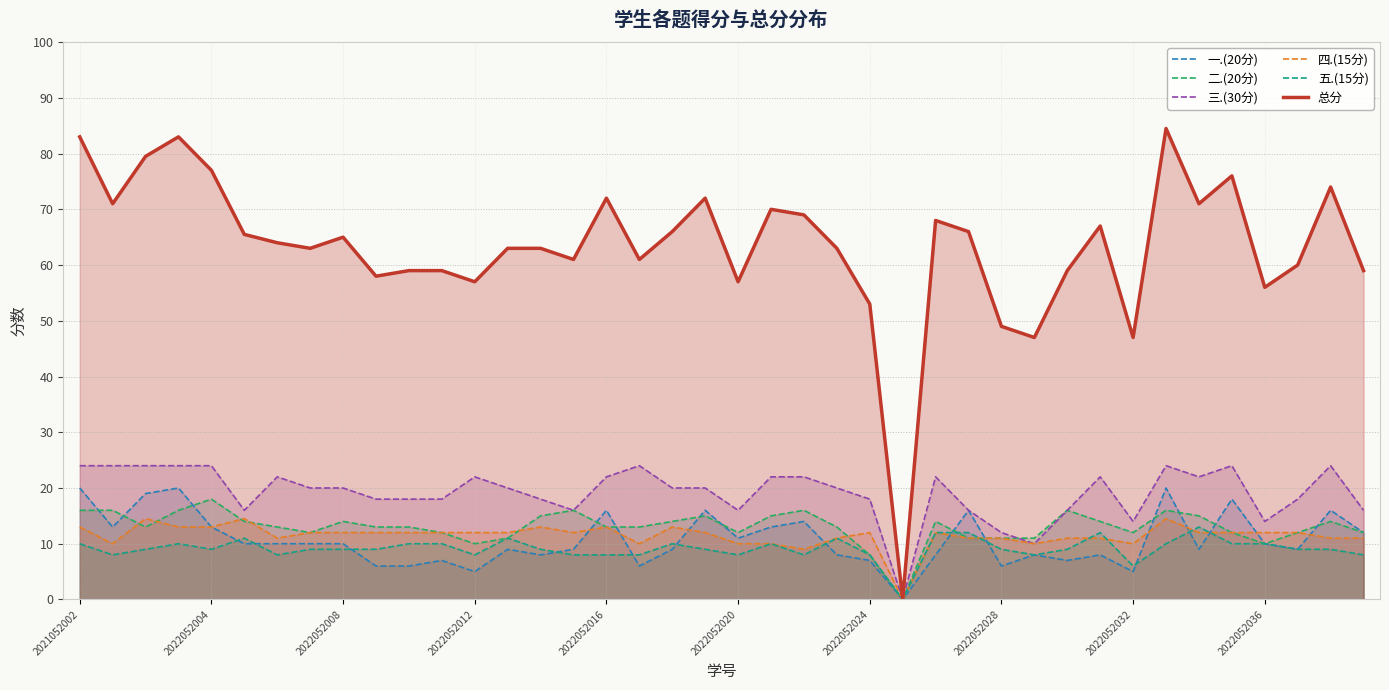

Which label corresponds to the smallest value in the chart?

25